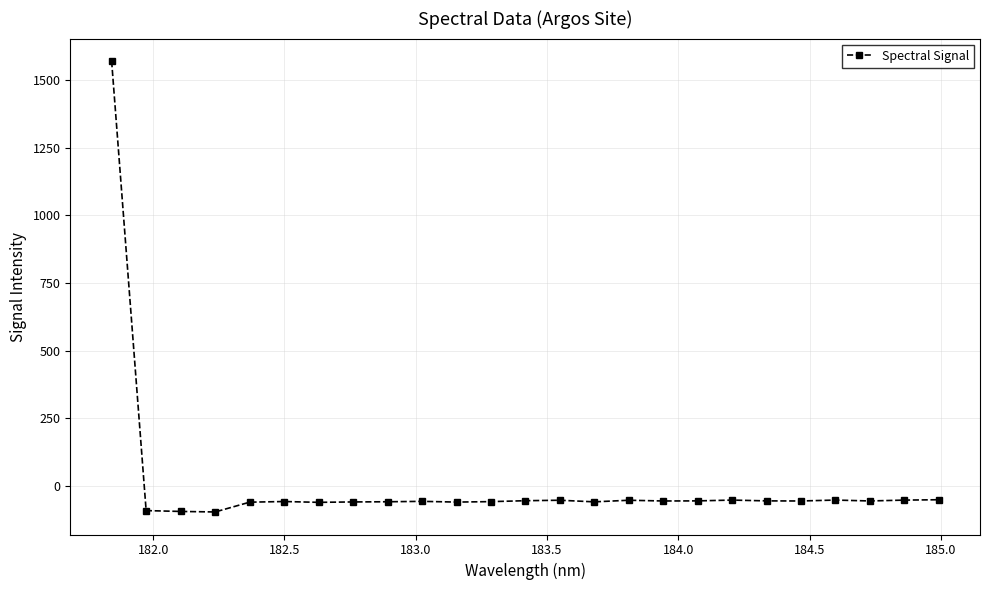

What is the difference between the second highest and minimum values?

45.2